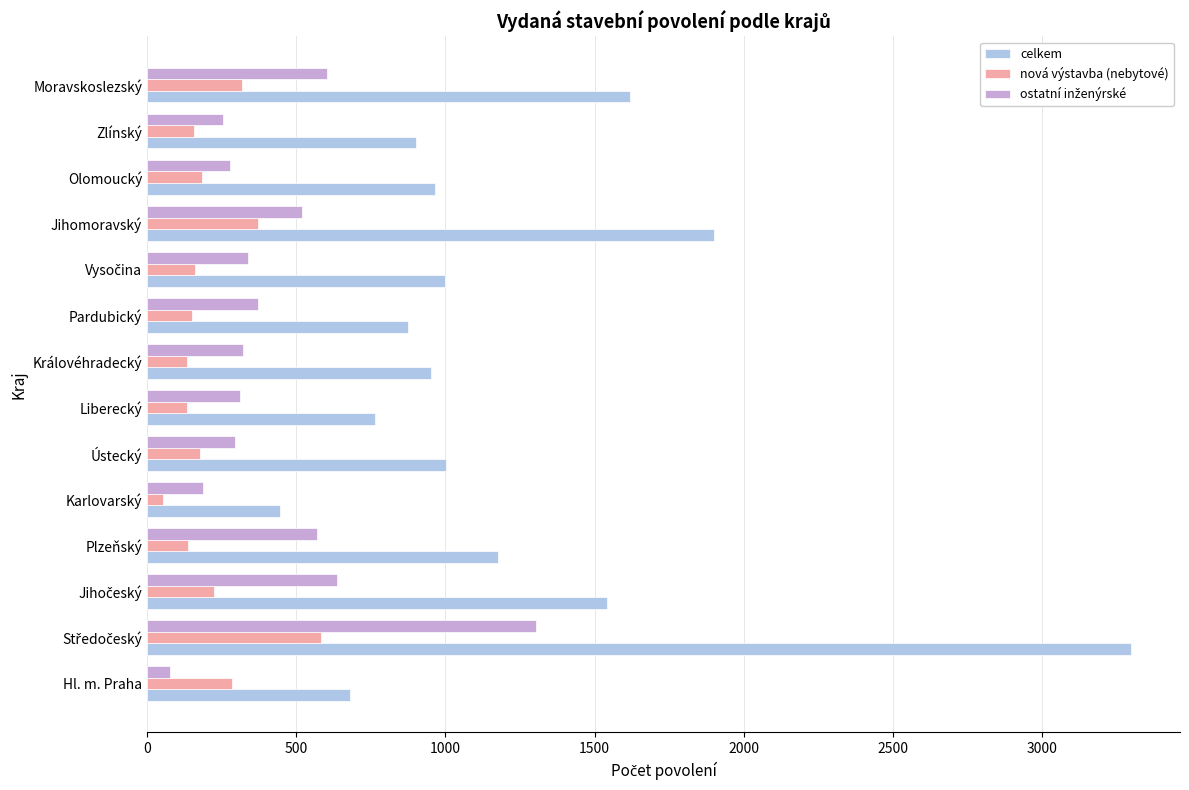

Which series has the largest total across all categories?

celkem